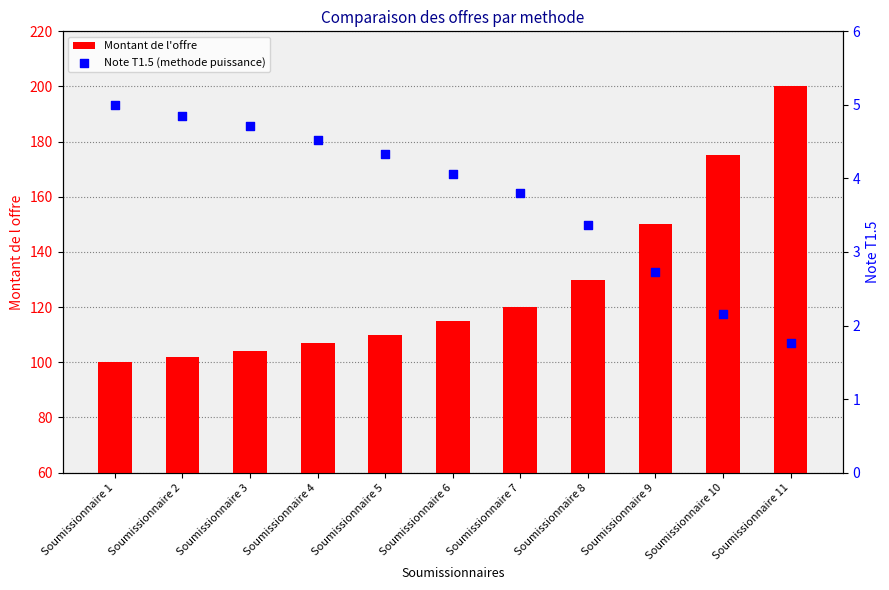

Which series has the largest total across all categories?

Montant de l'offre